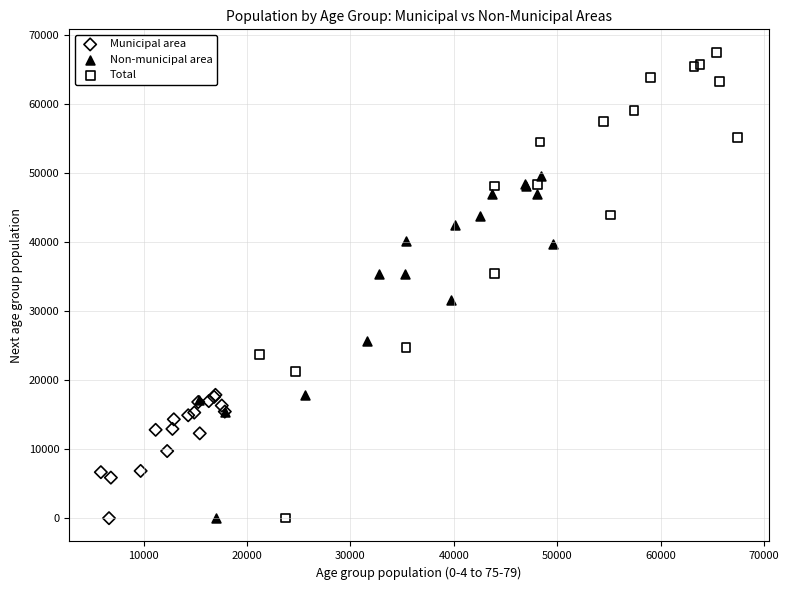

Which series reaches the maximum Y coordinate?

Total